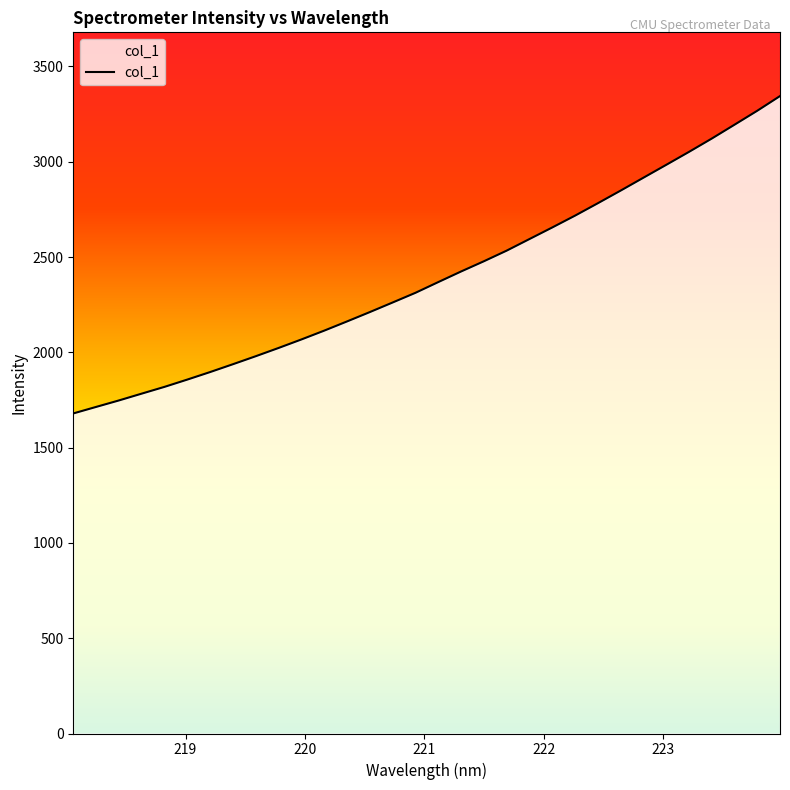

What is the difference between the maximum and minimum values?

1665.3